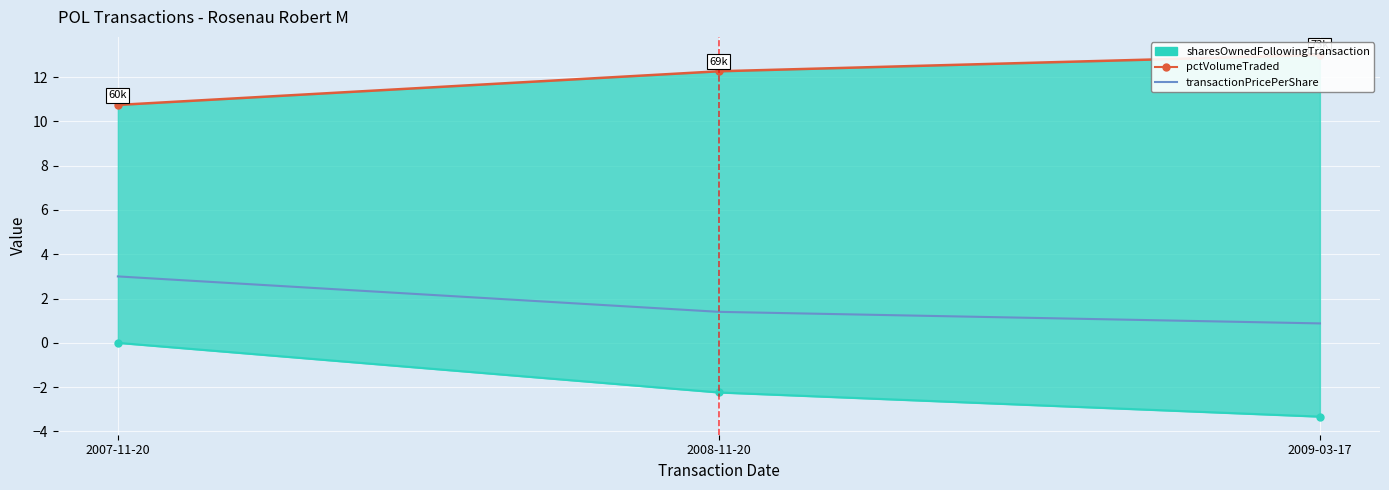

At how many categories does at least one series exceed 3?

3